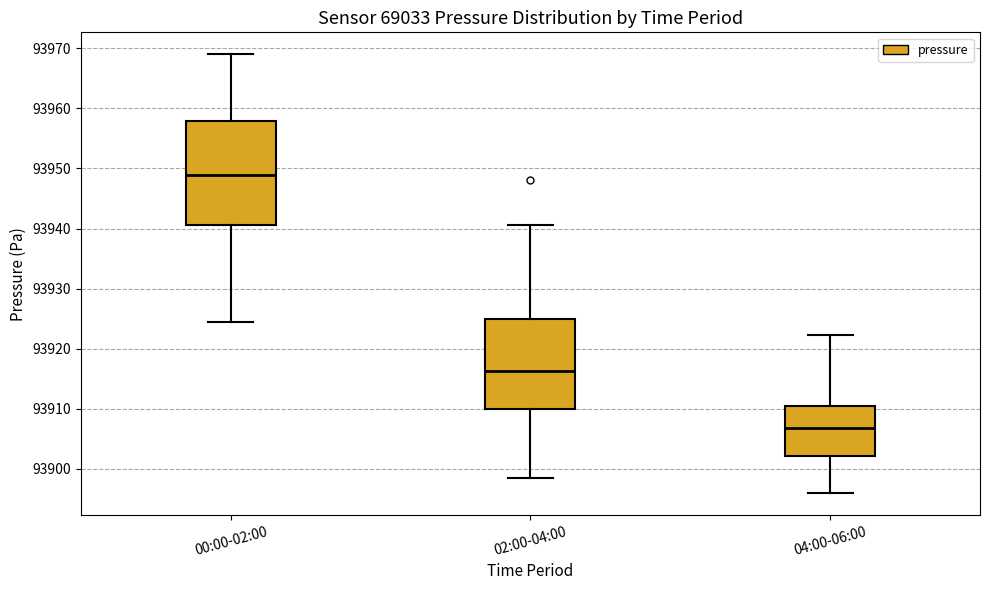

Reading left to right, read every box against the y-axis: the position of its median line, the range the box covers, and the ends of its whiskers. The values are not printed on the chart, so give them approximately, as read against the axis.

00:00-02:00: median 93949, box 93941 to 93958, whiskers 93924 to 93969
02:00-04:00: median 93916, box 93910 to 93925, whiskers 93898 to 93941
04:00-06:00: median 93907, box 93902 to 93910, whiskers 93896 to 93922